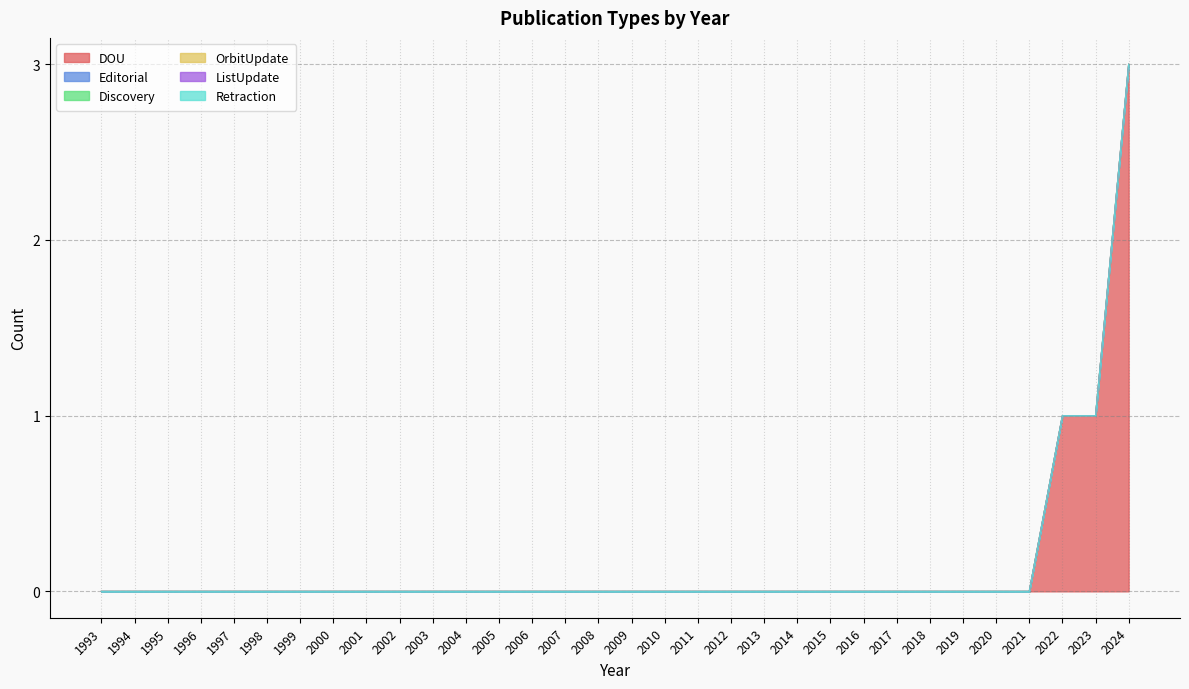

How many positive values does the DOU series have?

3